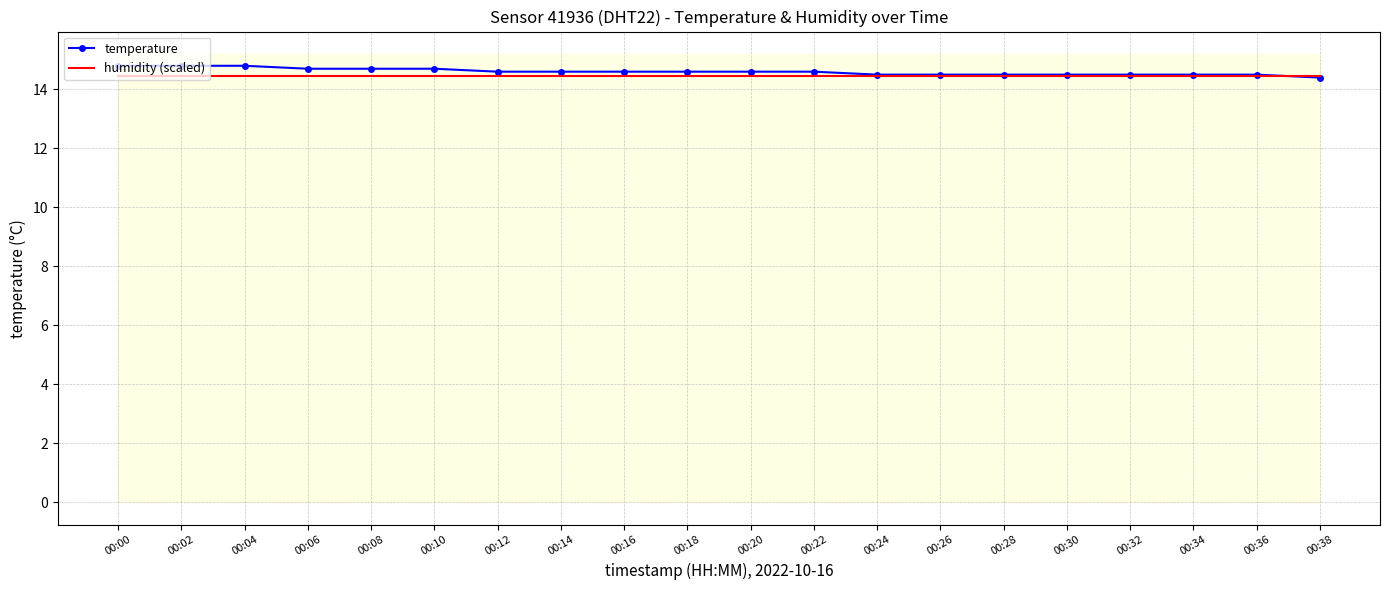

List the labels in order of temperature value, largest first.

00:00, 00:02, 00:04, 00:06, 00:08, 00:10, 00:12, 00:14, 00:16, 00:18, 00:20, 00:22, 00:24, 00:26, 00:28, 00:30, 00:32, 00:34, 00:36, 00:38